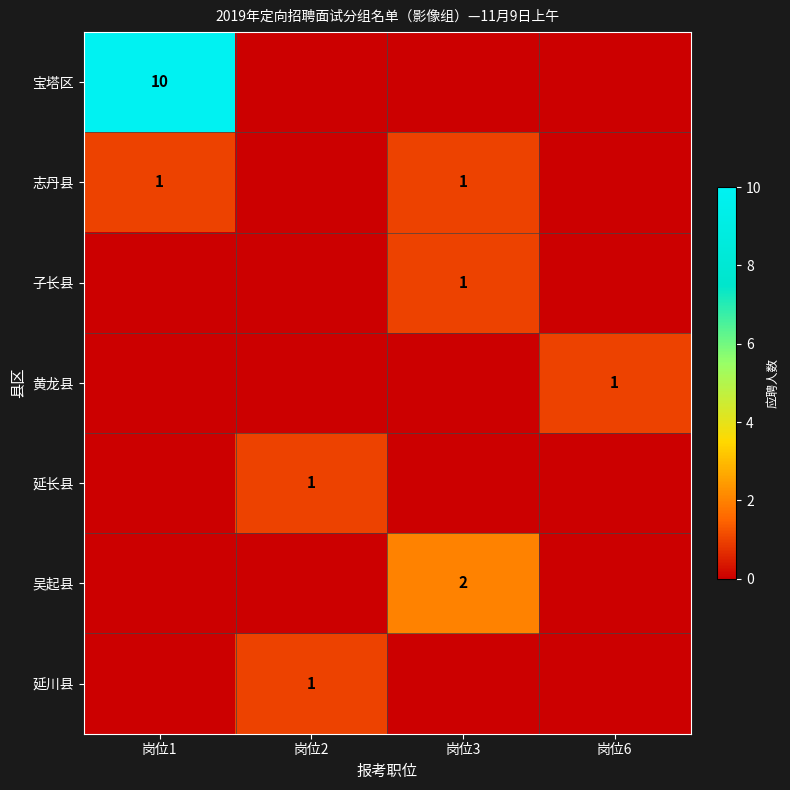

The value of 子长县 at 岗位3 is 1. True or false?

True